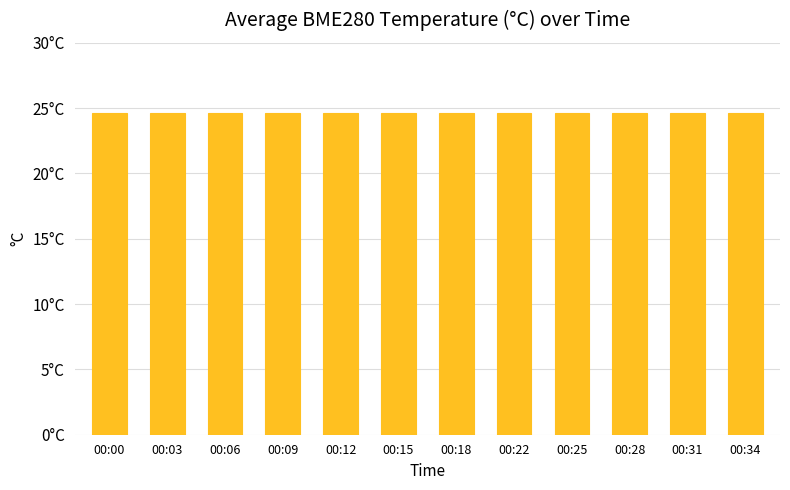

Is it true that the value at 00:34 is 24.6?

True